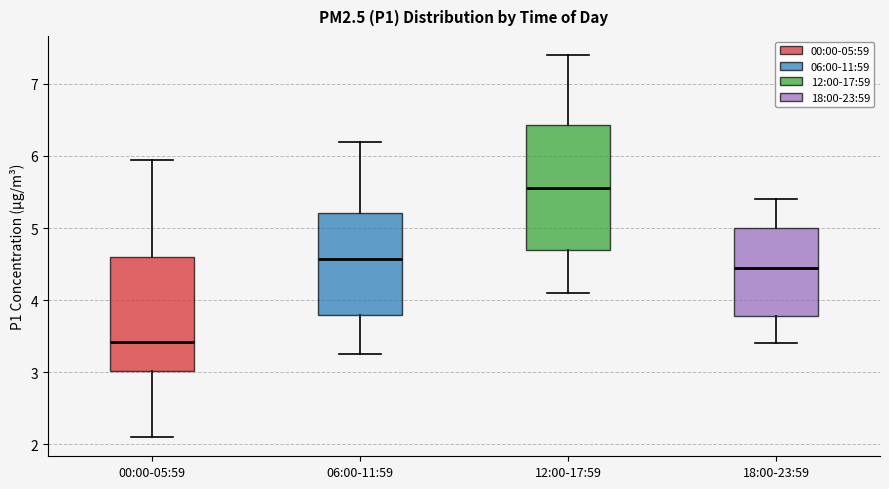

Reading left to right, read every box against the y-axis: the position of its median line, the range the box covers, and the ends of its whiskers. The values are not printed on the chart, so give them approximately, as read against the axis.

00:00-05:59: median 3.4, box 3.0 to 4.6, whiskers 2.1 to 6.0
06:00-11:59: median 4.6, box 3.8 to 5.2, whiskers 3.3 to 6.2
12:00-17:59: median 5.6, box 4.7 to 6.4, whiskers 4.1 to 7.4
18:00-23:59: median 4.5, box 3.8 to 5.0, whiskers 3.4 to 5.4